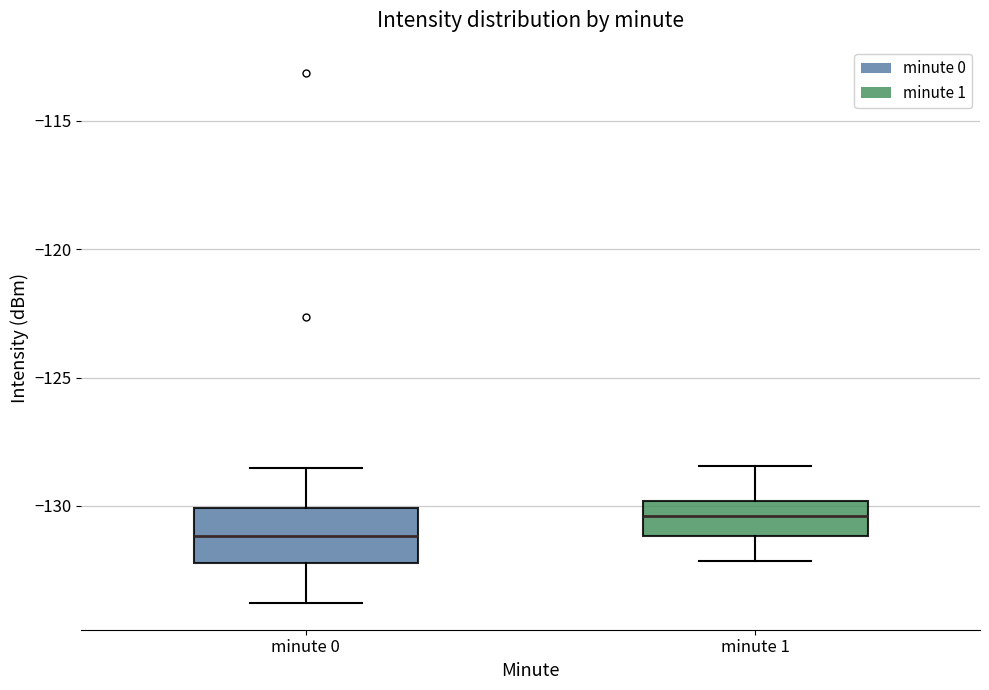

Reading left to right, transcribe this box plot: for each box, give where its median line is, the range the box spans, and where its two whiskers end, as read against the y-axis. The values are not printed on the chart, so give them approximately, as read against the axis.

minute 0: median -131.0, box -132.0 to -130.0, whiskers -134.0 to -128.5
minute 1: median -130.5, box -131.0 to -130.0, whiskers -132.0 to -128.5